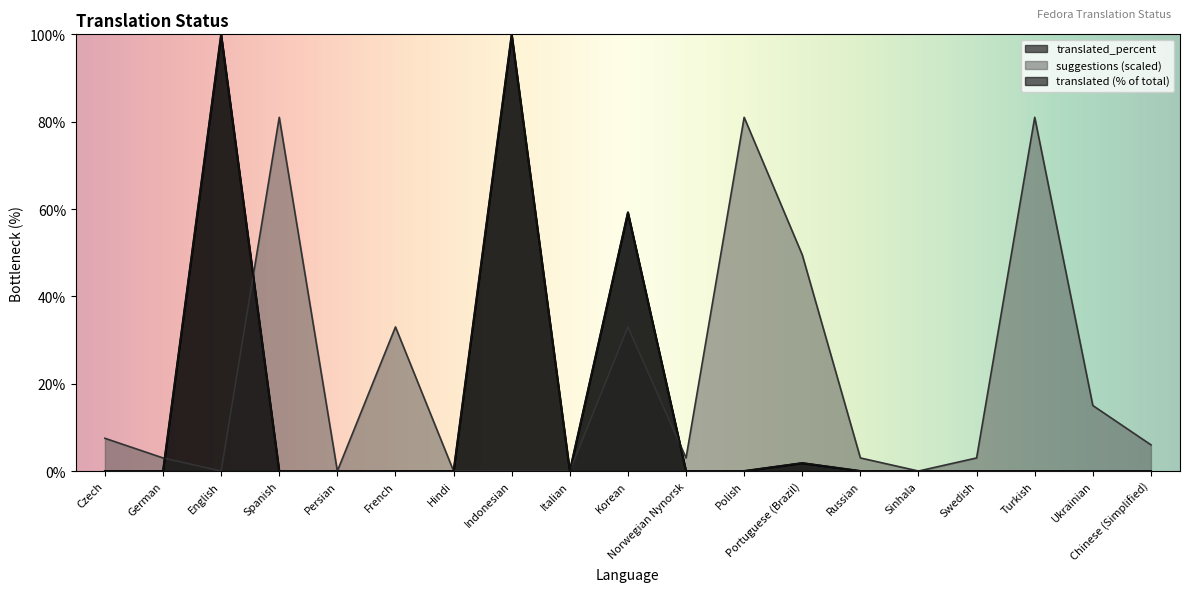

What is the label of the 7th point from the left?

Hindi